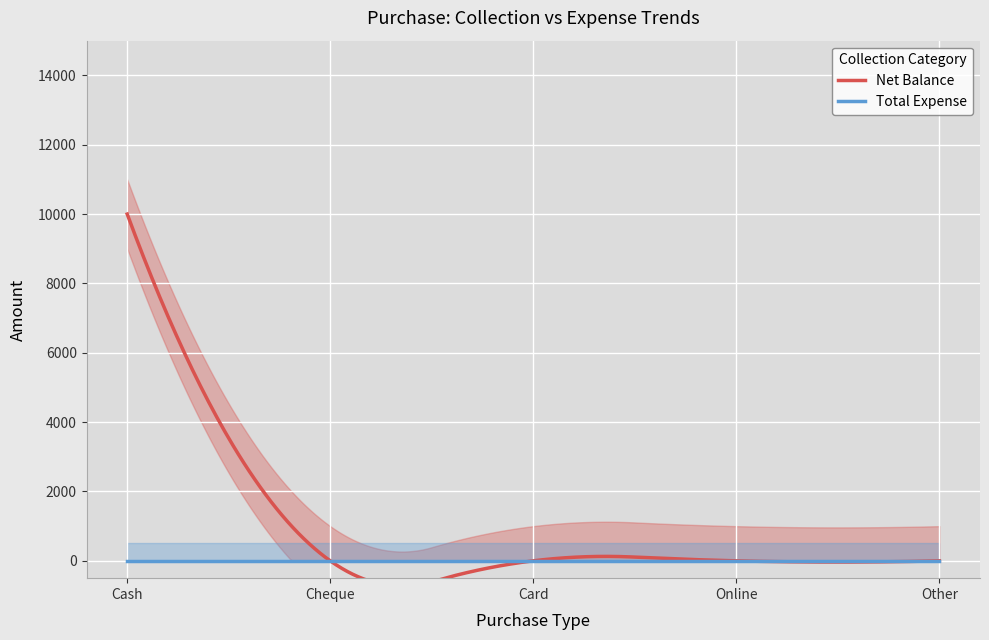

Where is Net Balance nearest to the value 5000?

Cash